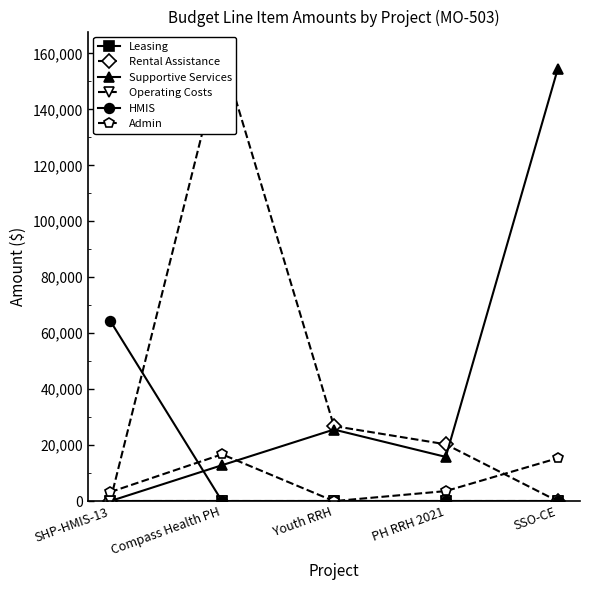

At how many categories does at least one series exceed 36304?

3